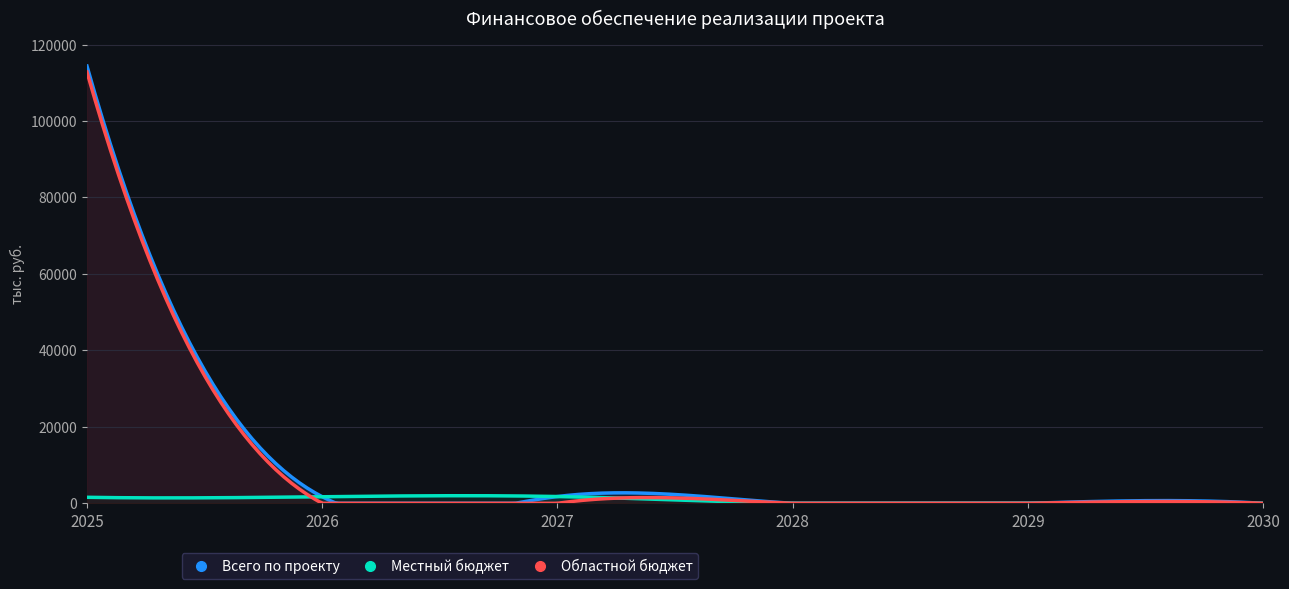

At which category is the sum across all series the highest?

2025